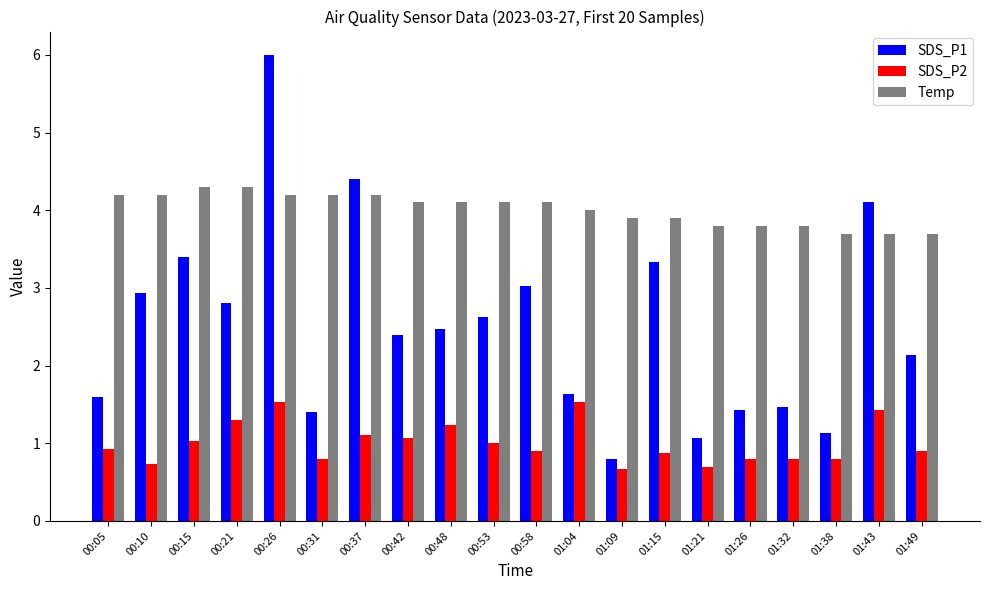

What is the maximum value shown in the chart?

6.0